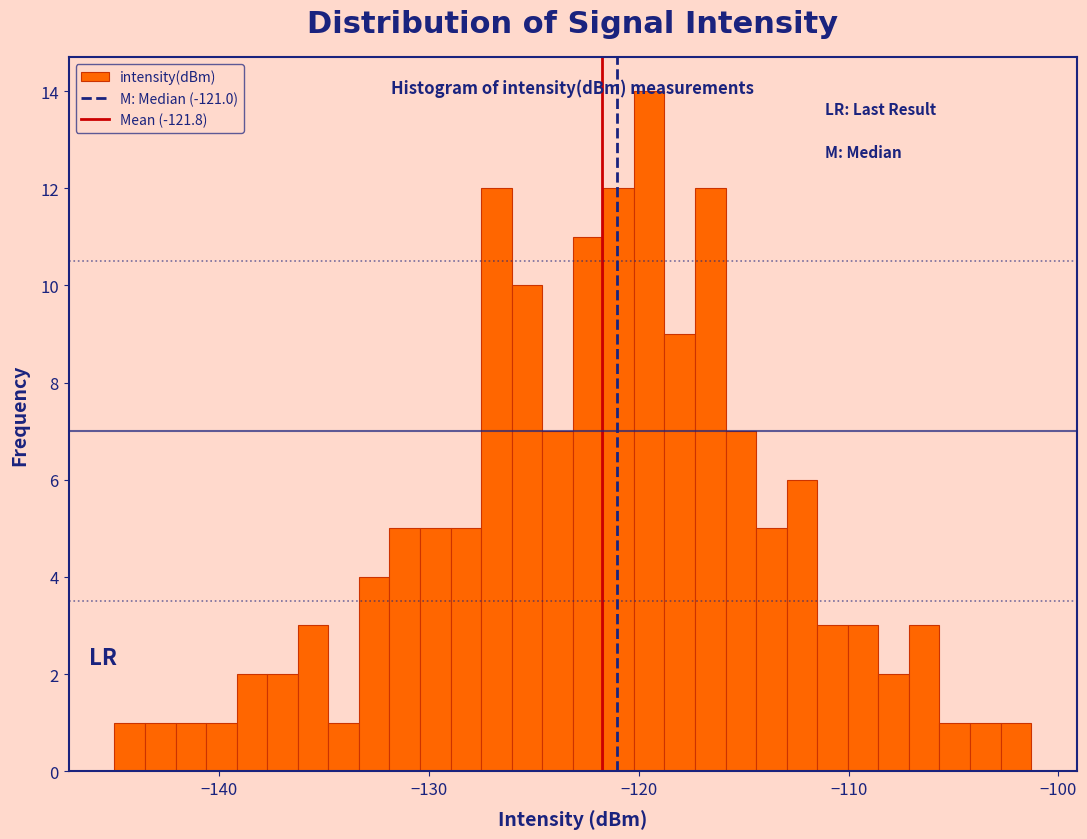

Read against the x-axis, roughly where is the centre of the tallest bar?

-120